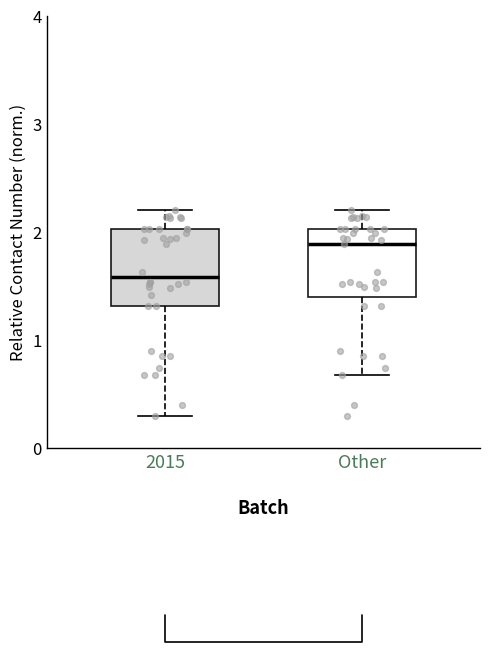

Which box's median line is the lowest?

2015